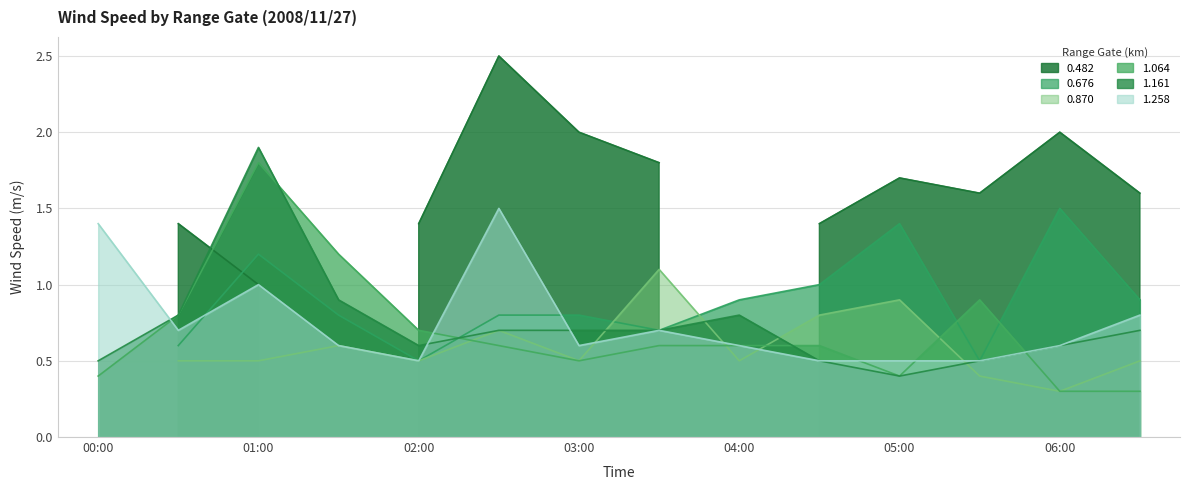

True or false: 1.258 has a value of 0.6 at 06:00.

True